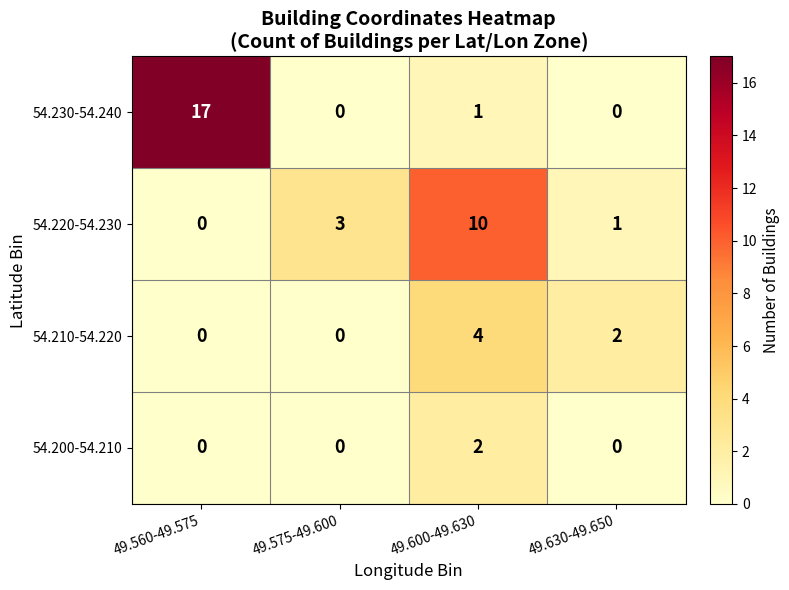

Which series has the largest total across all categories?

54.230-54.240